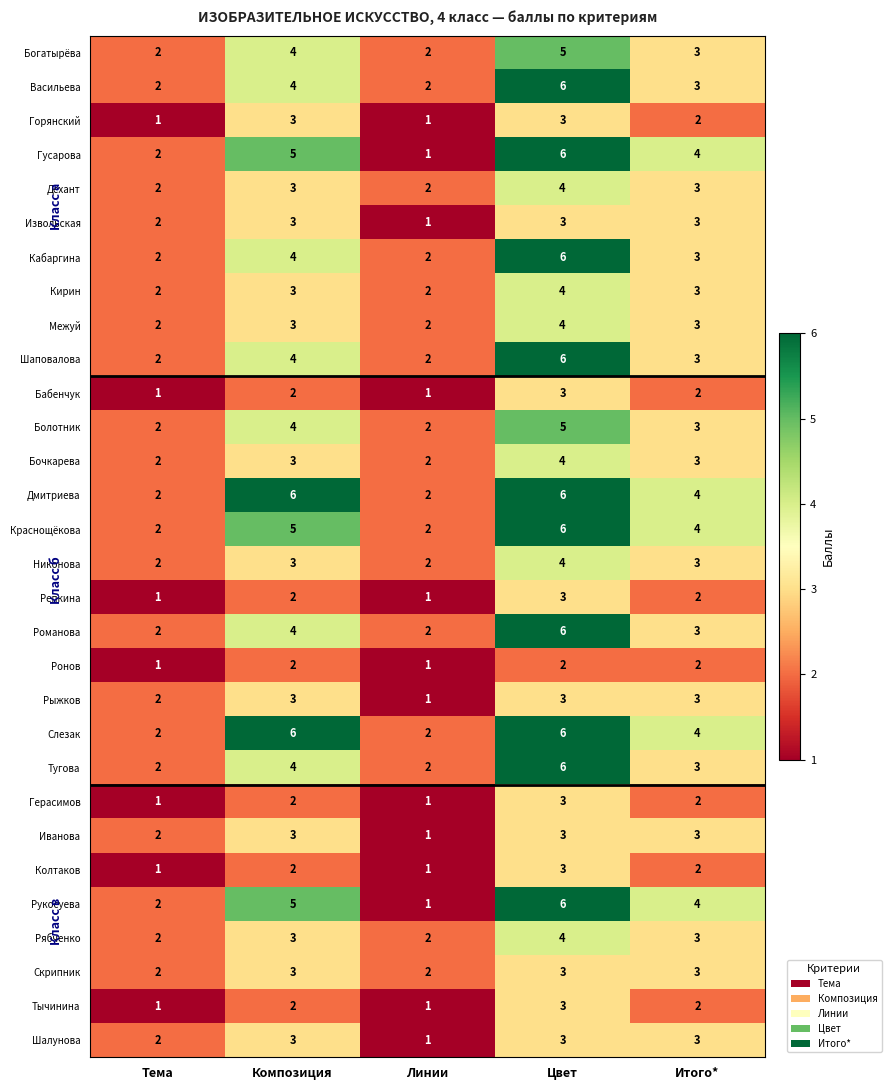

What is the maximum value shown in the chart?

6